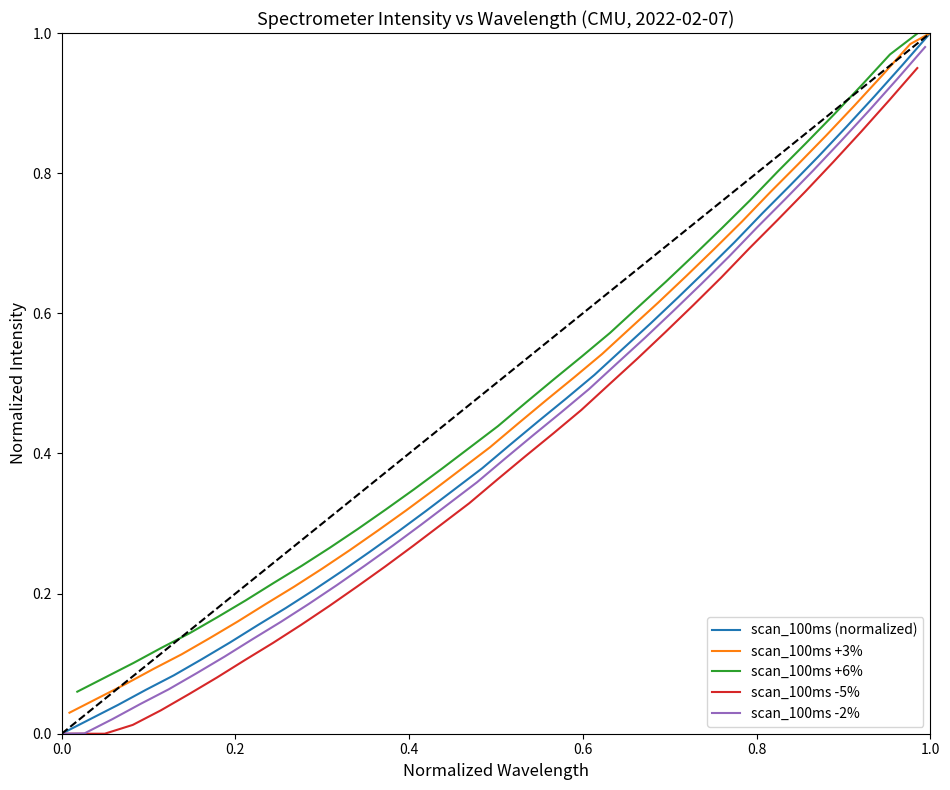

Which series changed the most between 19 and 30?

scan_100ms (normalized)